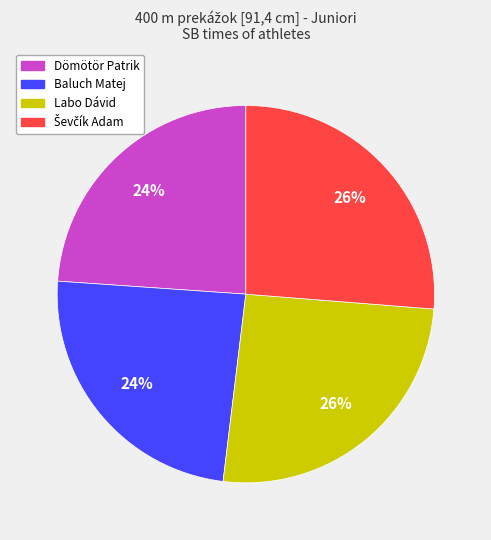

Does any single category account for the majority?

No